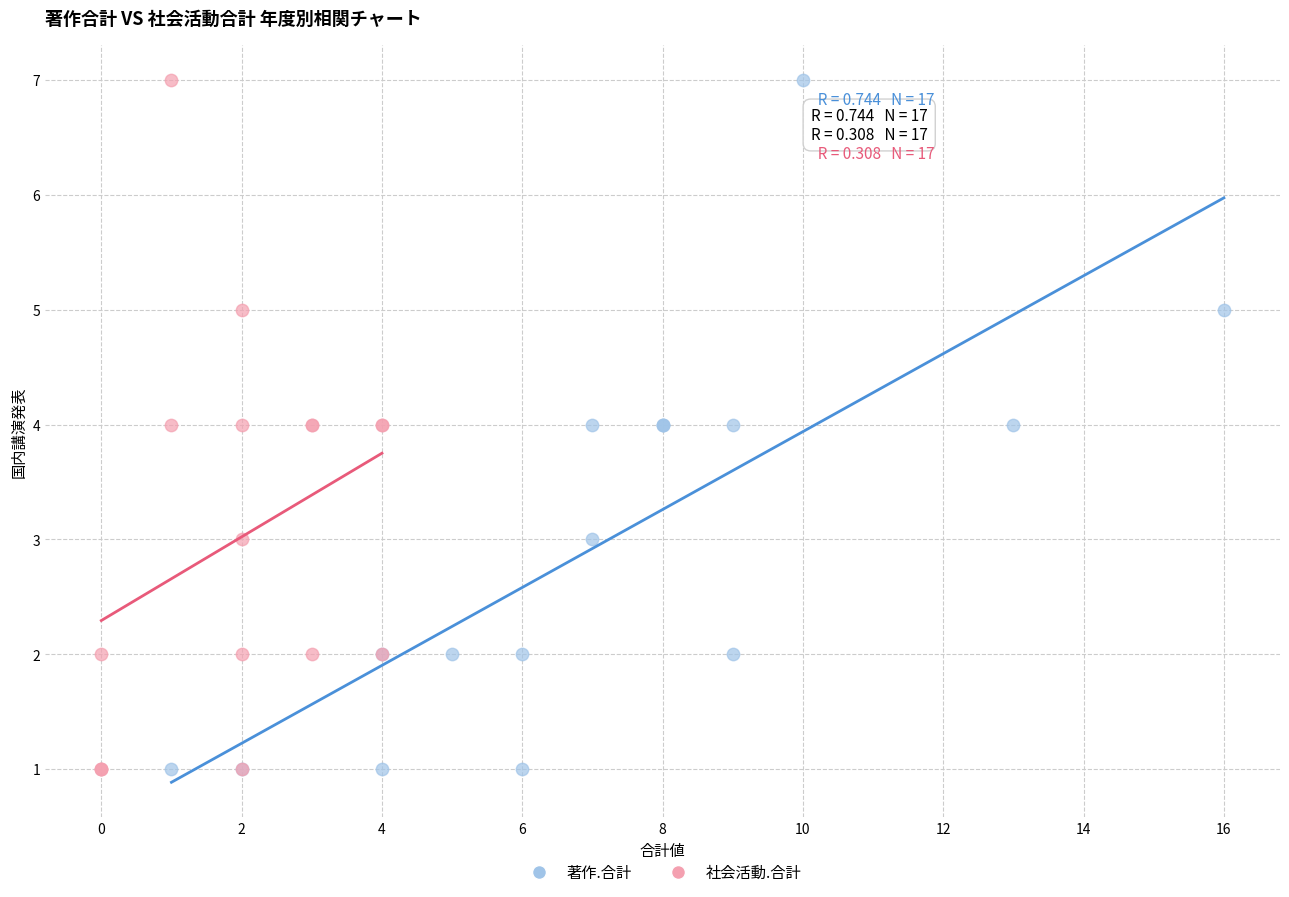

What are all the series names shown in the legend?

著作.合計, 社会活動.合計